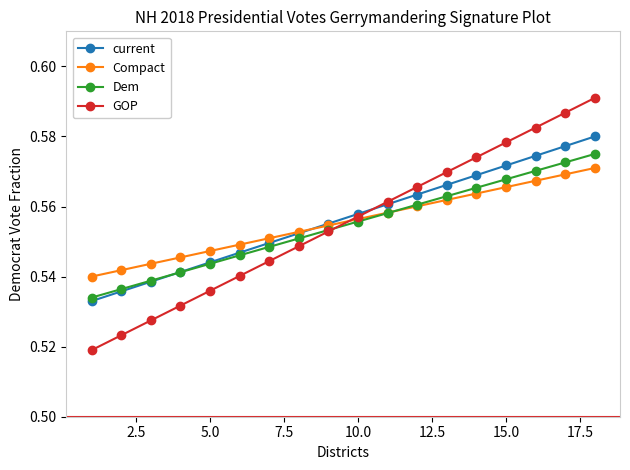

Which series has the largest range (max minus min)?

GOP